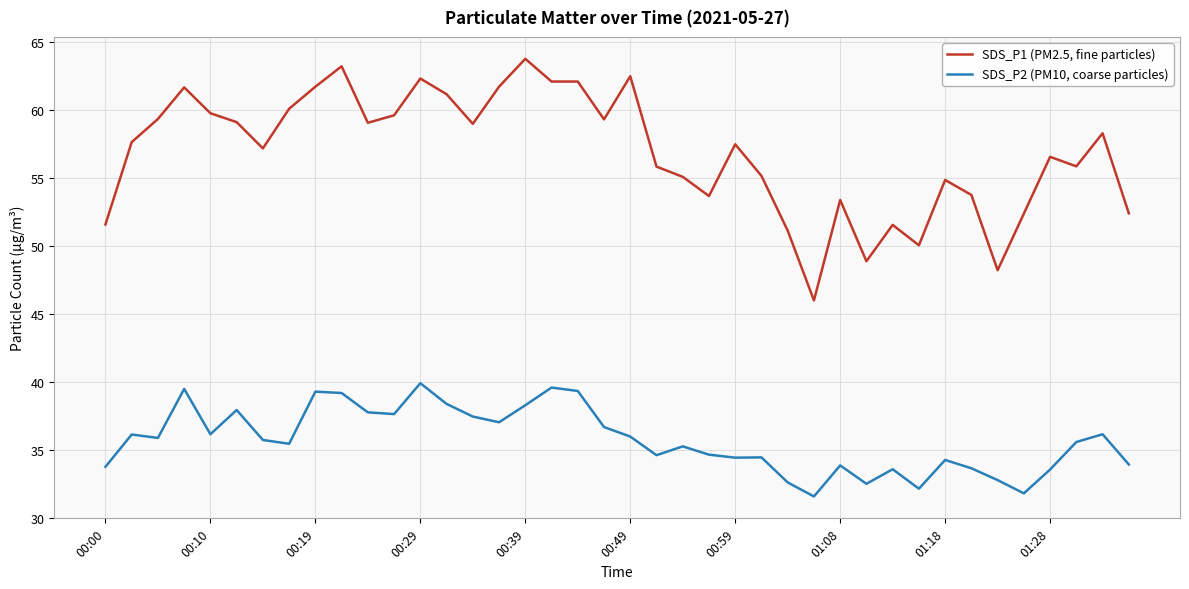

Which series has the largest total across all categories?

SDS_P1 (PM2.5, fine particles)